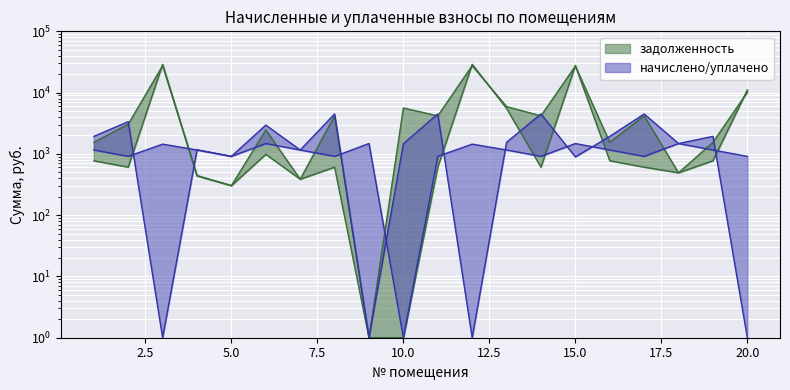

Is the value of уплачено at 11 greater than the value of засчитано at 17?

Yes